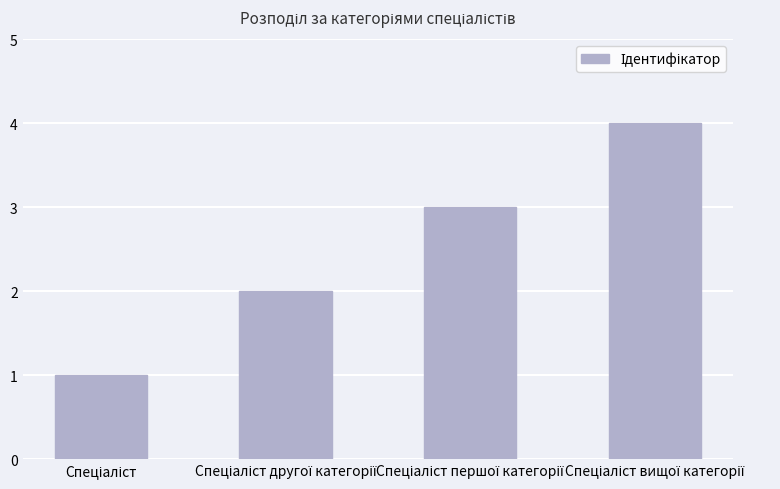

What is the sum of all values?

10